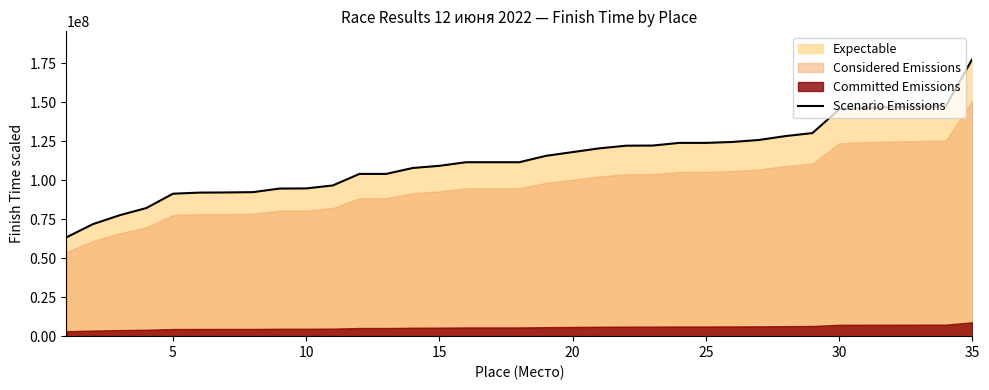

The value of Scenario Emissions at 5 is 52898451. True or false?

False